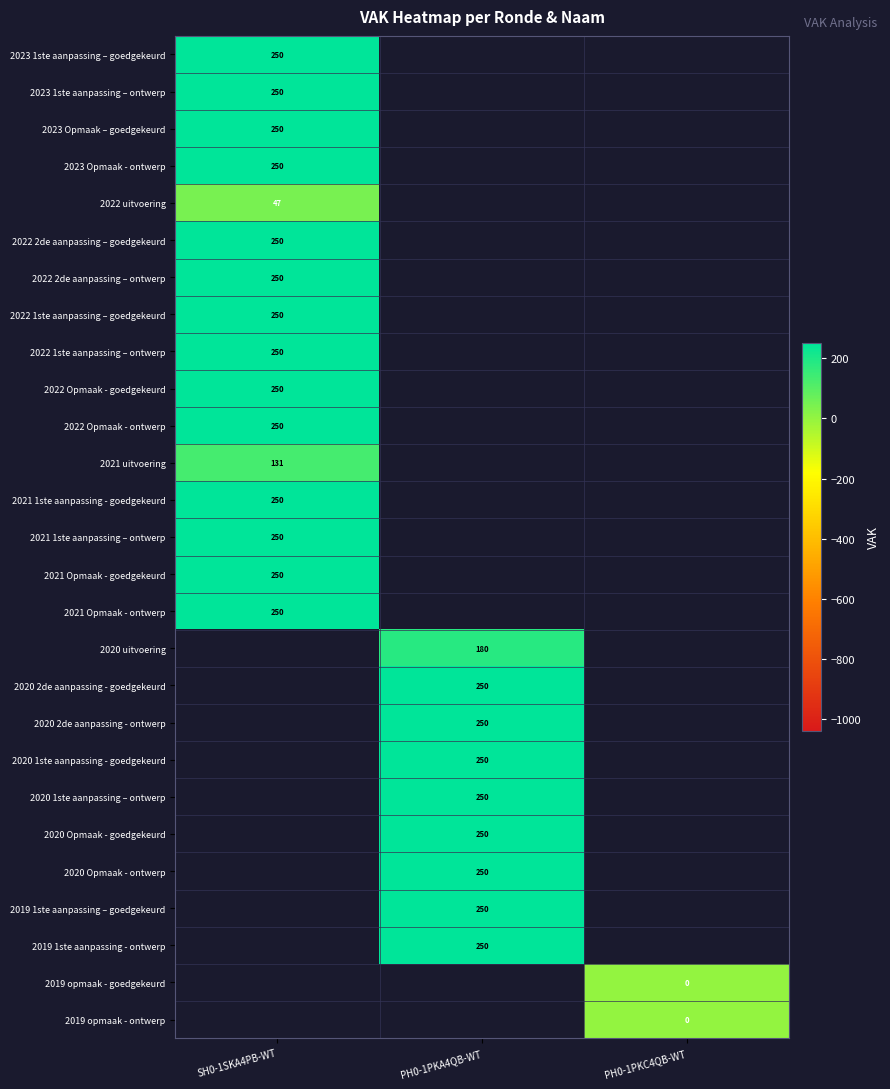

Is it true that 2022 Opmaak - goedgekeurd equals 350 at SH0-1SKA4PB-WT?

False